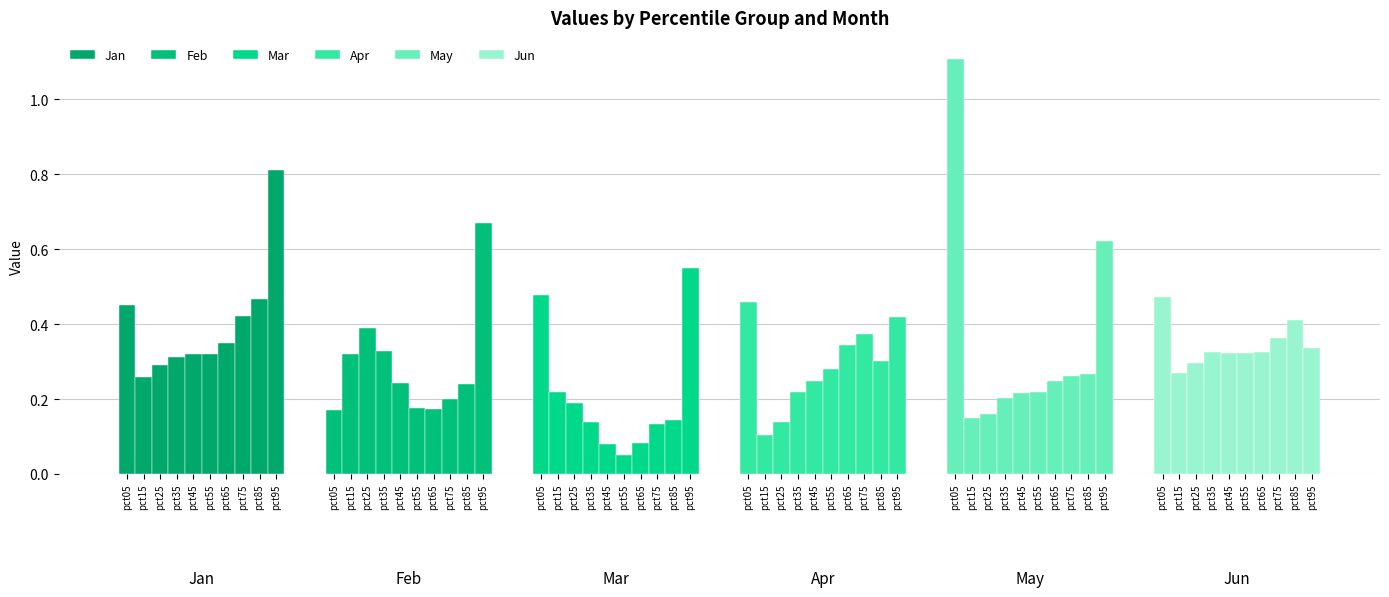

Reading left to right, extract all data points from this chart.

Jan: pct05=0.5	pct15=0.3	pct25=0.3	pct35=0.3	pct45=0.3	pct55=0.3	pct65=0.3	pct75=0.4	pct85=0.5	pct95=0.8
Feb: pct05=0.2	pct15=0.3	pct25=0.4	pct35=0.3	pct45=0.2	pct55=0.2	pct65=0.2	pct75=0.2	pct85=0.2	pct95=0.7
Mar: pct05=0.5	pct15=0.2	pct25=0.2	pct35=0.1	pct45=0.1	pct55=0.0	pct65=0.1	pct75=0.1	pct85=0.1	pct95=0.6
Apr: pct05=0.5	pct15=0.1	pct25=0.1	pct35=0.2	pct45=0.2	pct55=0.3	pct65=0.3	pct75=0.4	pct85=0.3	pct95=0.4
May: pct05=1.1	pct15=0.2	pct25=0.2	pct35=0.2	pct45=0.2	pct55=0.2	pct65=0.2	pct75=0.3	pct85=0.3	pct95=0.6
Jun: pct05=0.5	pct15=0.3	pct25=0.3	pct35=0.3	pct45=0.3	pct55=0.3	pct65=0.3	pct75=0.4	pct85=0.4	pct95=0.3